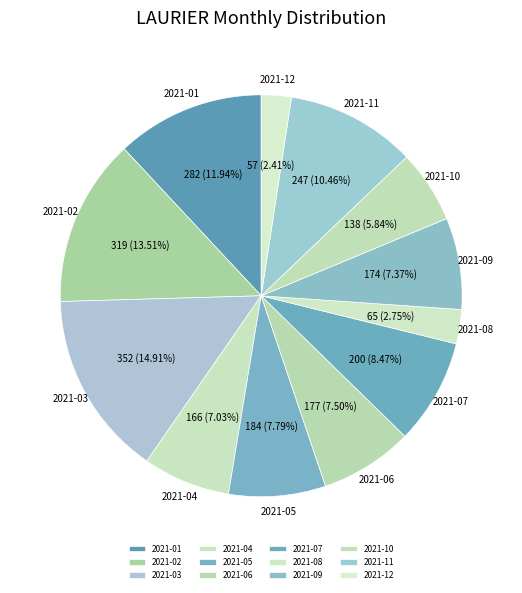

Combined, do 2021-11 and 2021-09 account for over 50%?

No